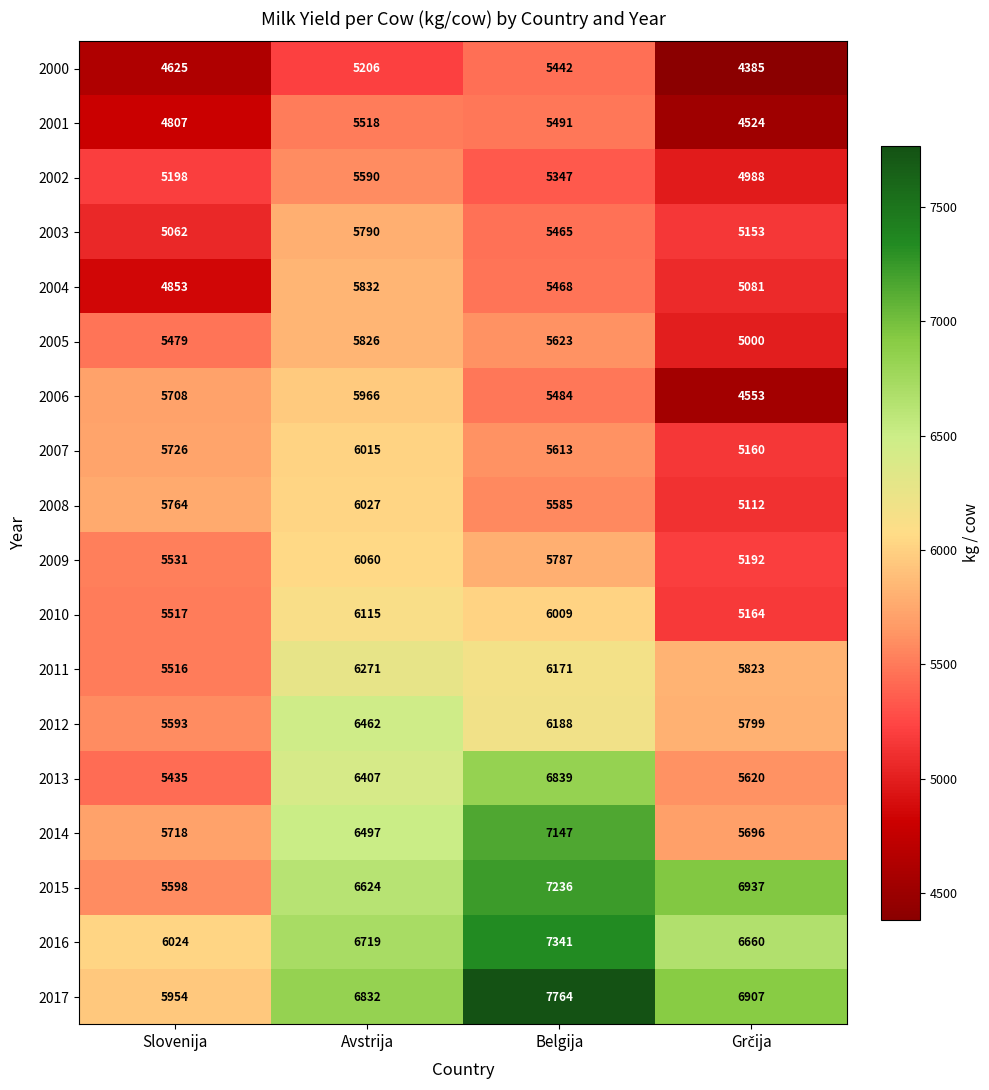

At which category is the sum across all series the highest?

Belgija